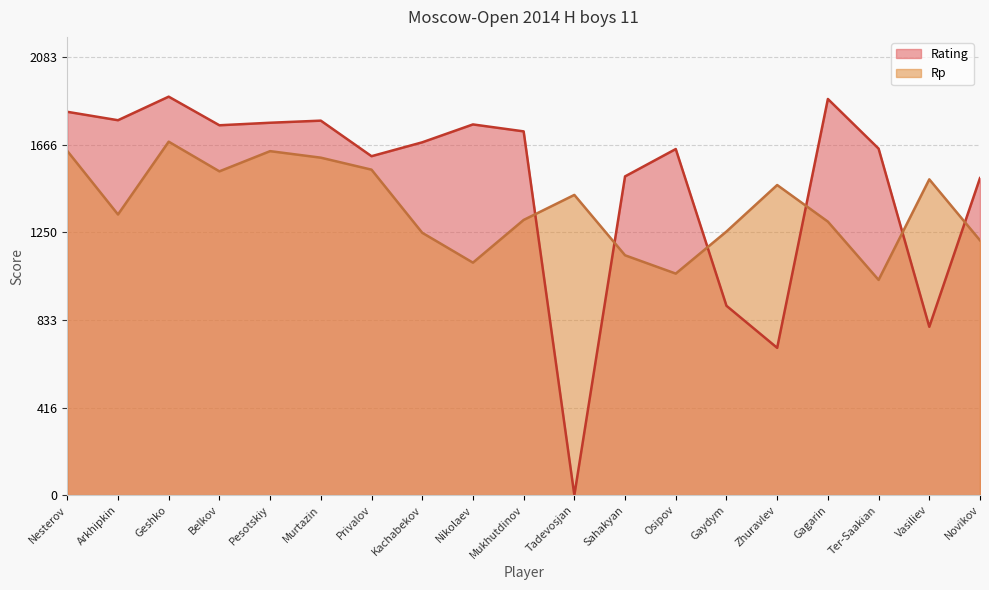

What are all the series names shown in the legend?

Rating, Rp